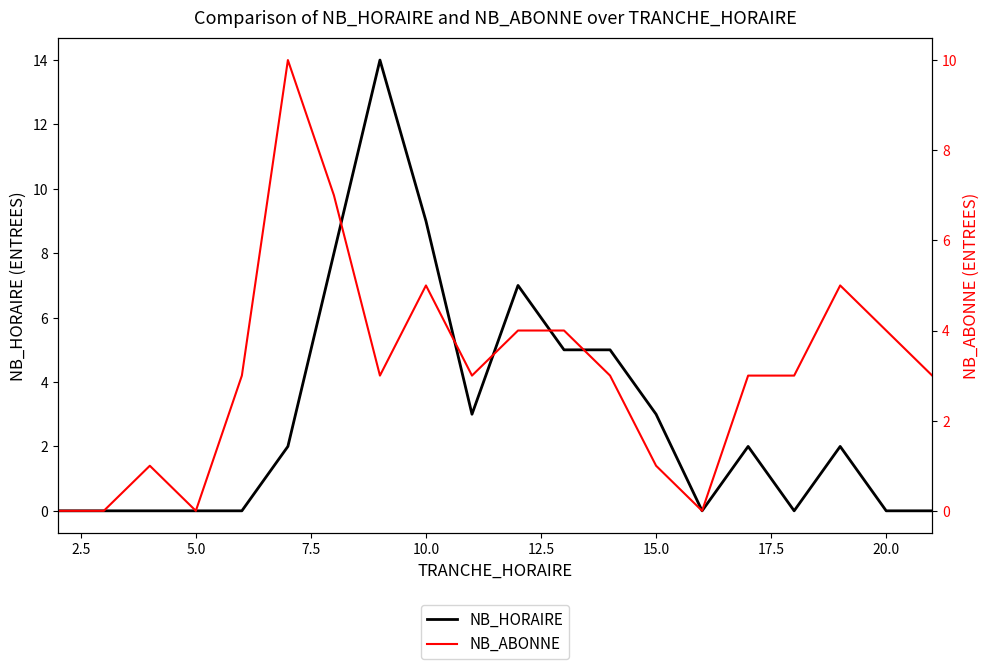

Is it true that NB_ABONNE equals 5 at 2.5?

False